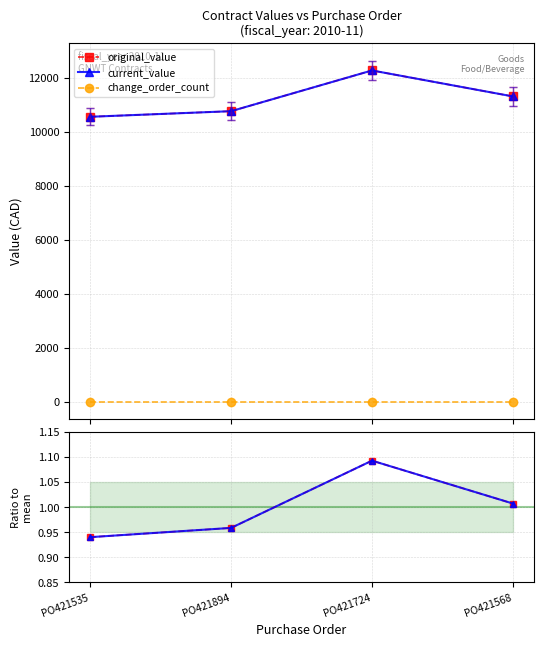

Count the number of data series in this chart.

3